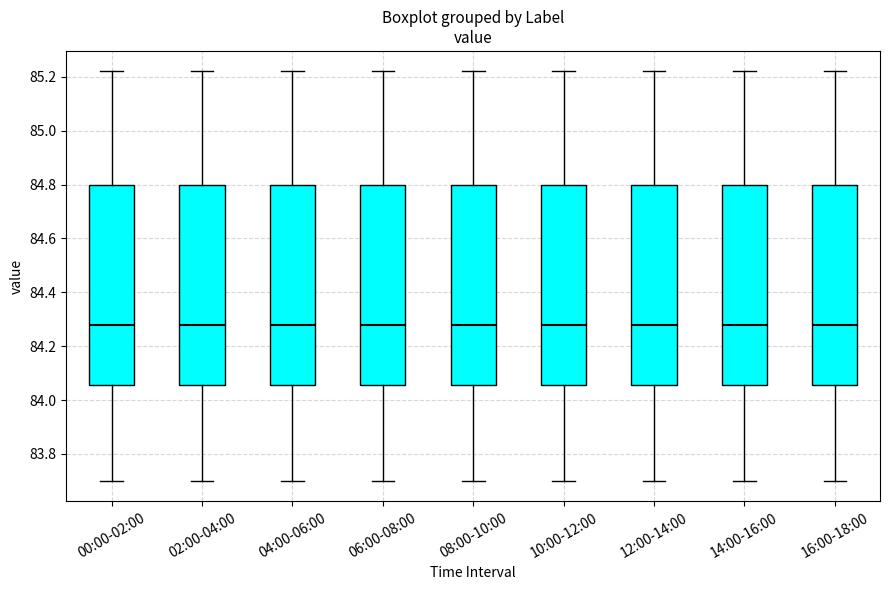

Reading left to right, read every box against the y-axis: the position of its median line, the range the box covers, and the ends of its whiskers. The values are not printed on the chart, so give them approximately, as read against the axis.

00:00-02:00: median 84.28, box 84.06 to 84.80, whiskers 83.70 to 85.22
02:00-04:00: median 84.28, box 84.06 to 84.80, whiskers 83.70 to 85.22
04:00-06:00: median 84.28, box 84.06 to 84.80, whiskers 83.70 to 85.22
06:00-08:00: median 84.28, box 84.06 to 84.80, whiskers 83.70 to 85.22
08:00-10:00: median 84.28, box 84.06 to 84.80, whiskers 83.70 to 85.22
10:00-12:00: median 84.28, box 84.06 to 84.80, whiskers 83.70 to 85.22
12:00-14:00: median 84.28, box 84.06 to 84.80, whiskers 83.70 to 85.22
14:00-16:00: median 84.28, box 84.06 to 84.80, whiskers 83.70 to 85.22
16:00-18:00: median 84.28, box 84.06 to 84.80, whiskers 83.70 to 85.22